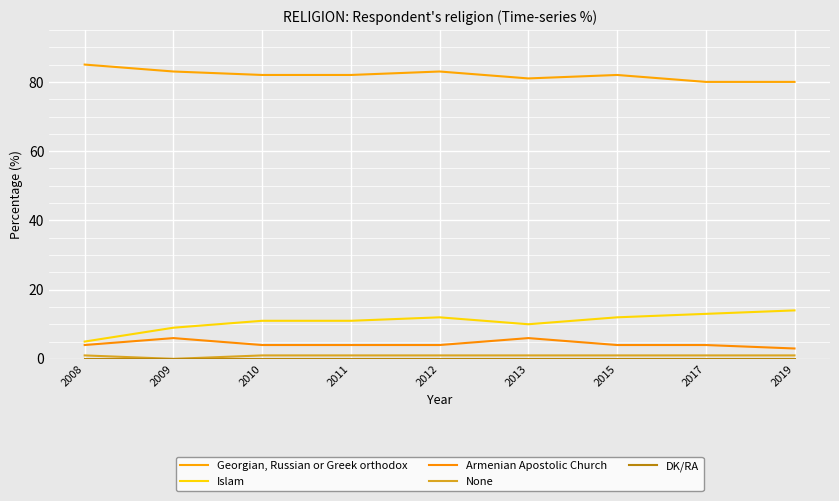

The value of None at 2013 is 1. True or false?

True